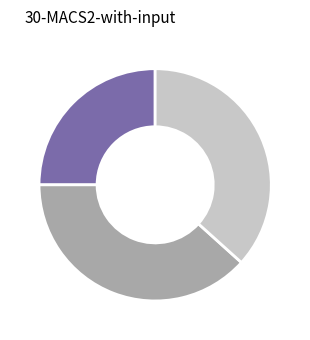

Is there a majority slice in this chart?

No